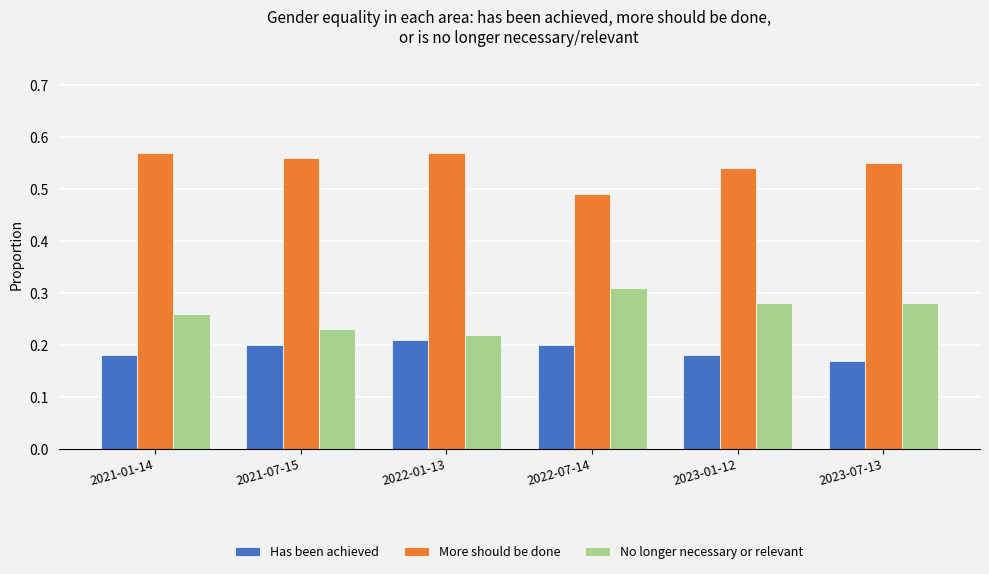

True or false: More should be done has a value of 0.3 at 2022-07-14.

False